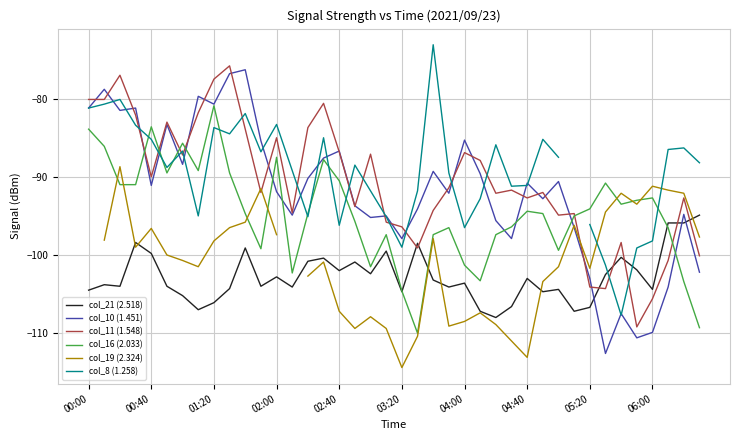

The col_11 (1.548) series shows -72.0 at 06:00. True or false?

False